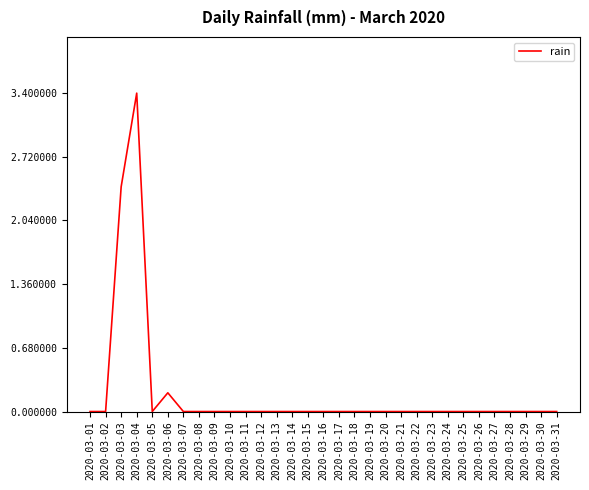

Reading left to right, what are all the values shown in this chart?

0.0	0.0	2.4	3.4	0.0	0.2	0.0	0.0	0.0	0.0	0.0	0.0	0.0	0.0	0.0	0.0	0.0	0.0	0.0	0.0	0.0	0.0	0.0	0.0	0.0	0.0	0.0	0.0	0.0	0.0	0.0